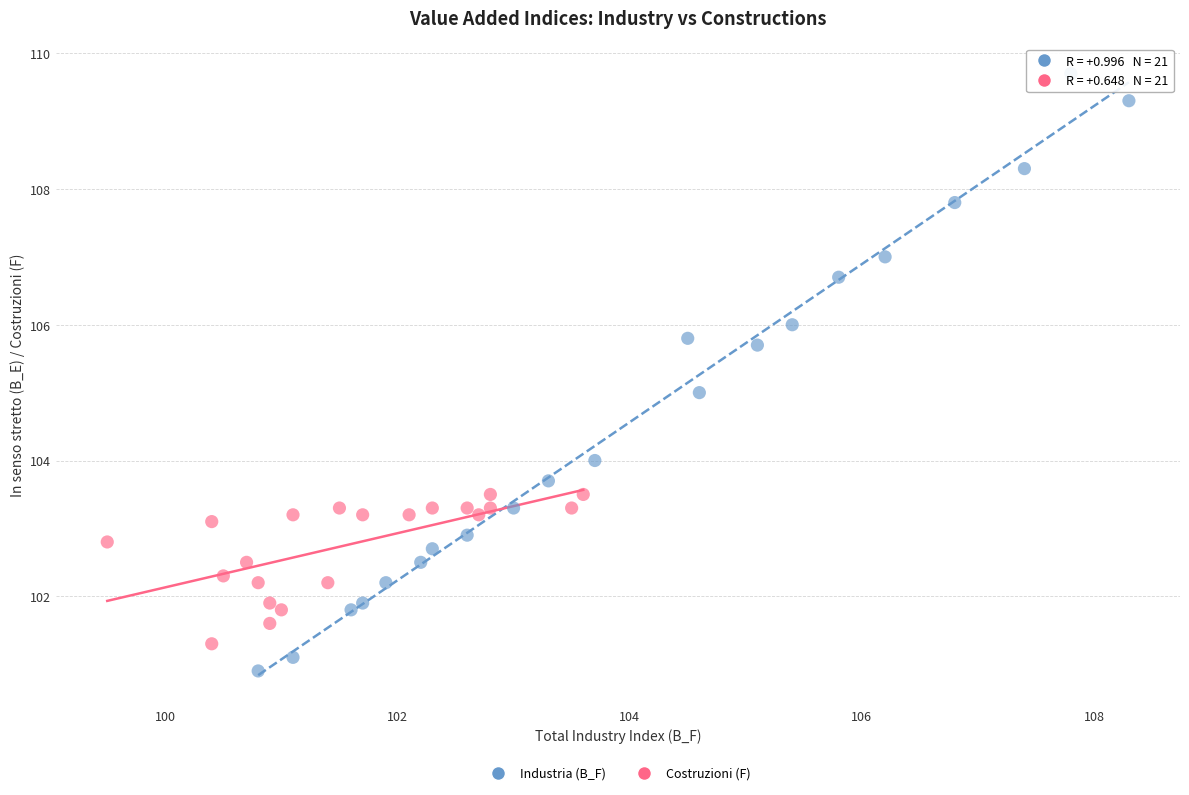

Which series has the largest Y range (max minus min)?

Industria (B_F)